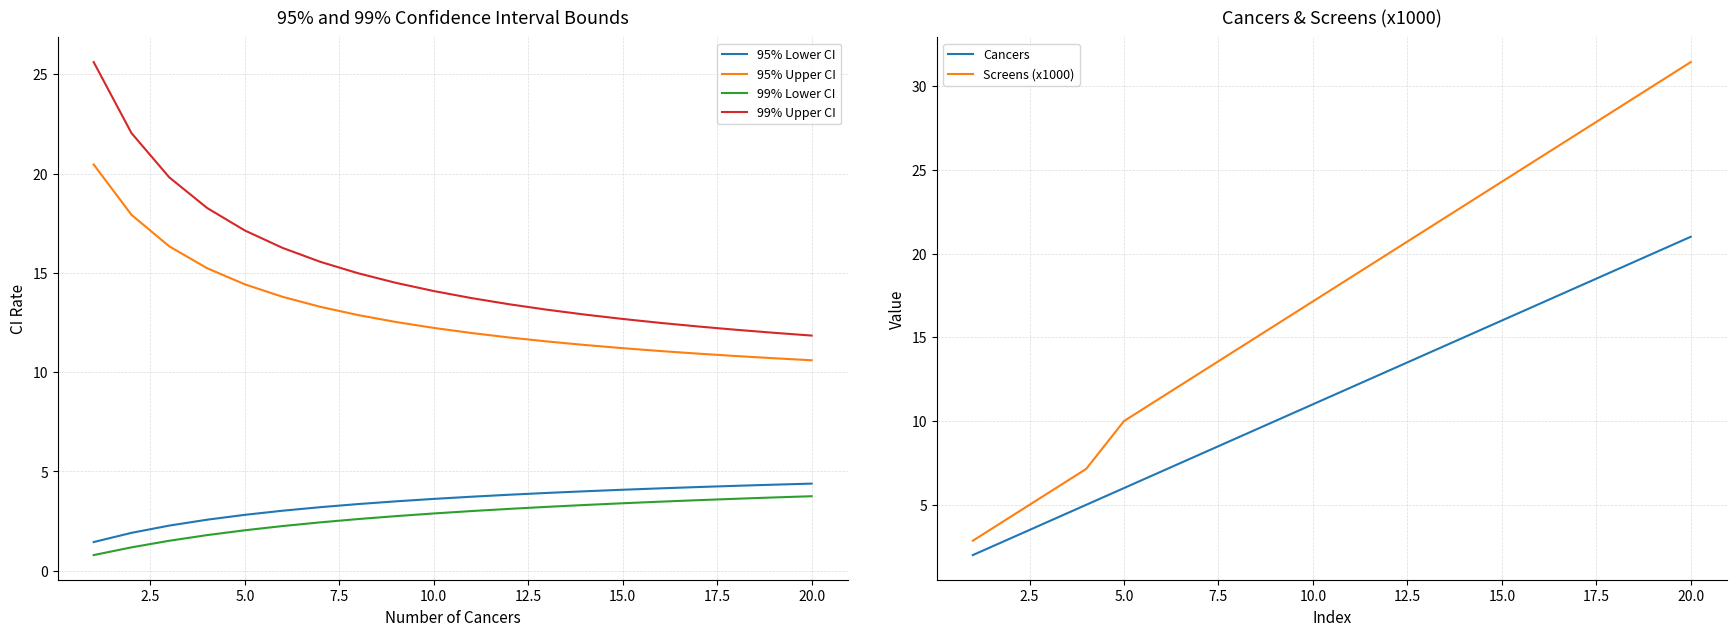

True or false: Screens (x1000) and Cancers cross at least once.

False